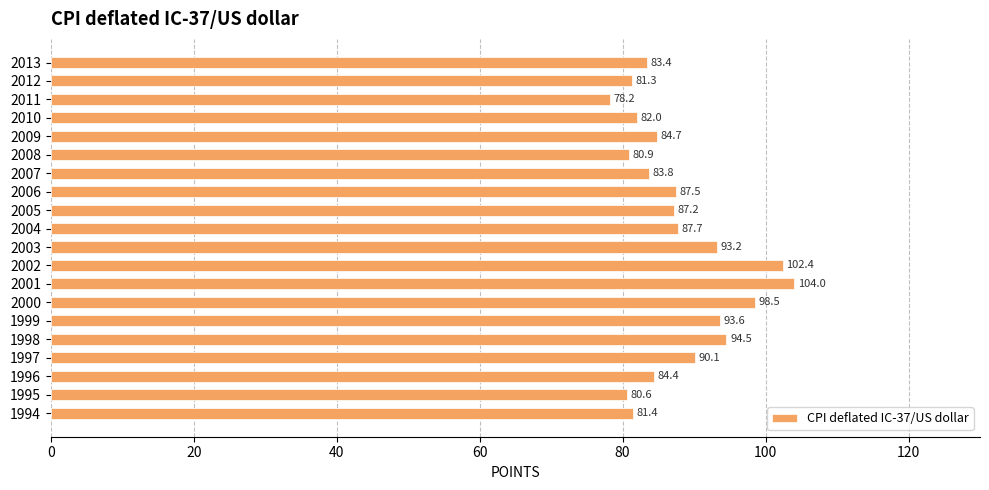

What is the ratio of the value at 2012 to the value at 2006?

0.9